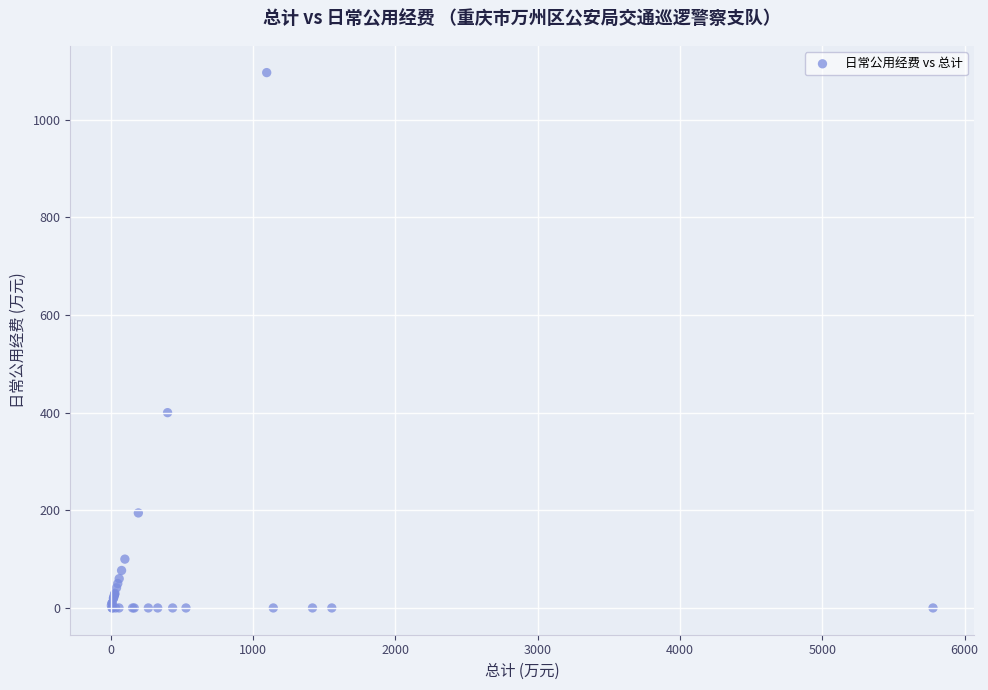

What Y value in the scatter plot is closest to 548?

400.0